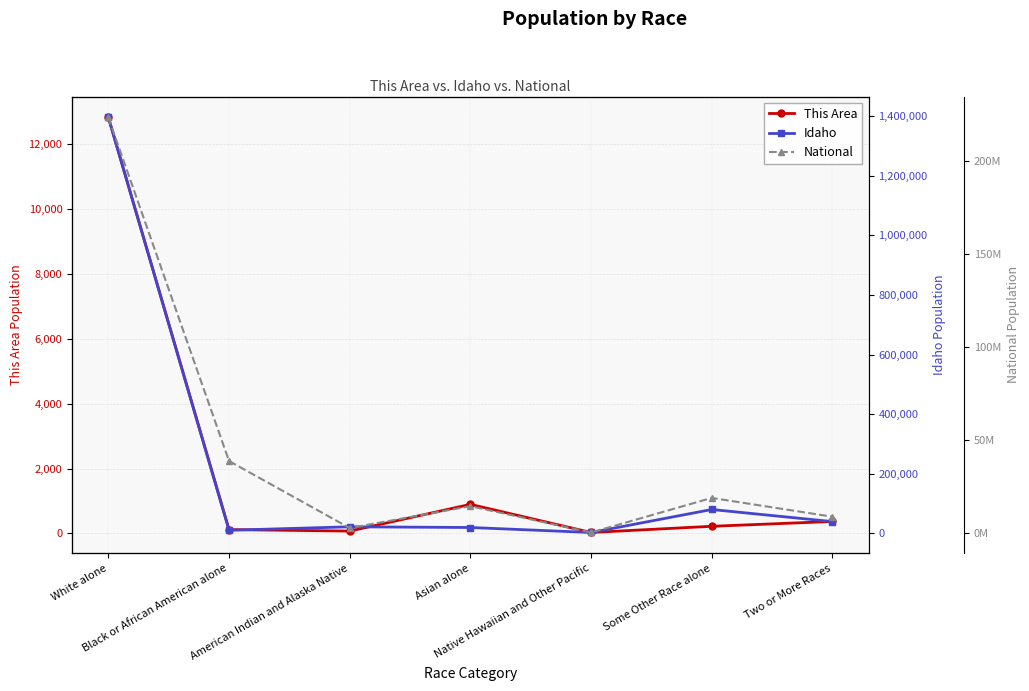

Rank the series by their maximum value, from lowest to highest.

This Area, Idaho, National